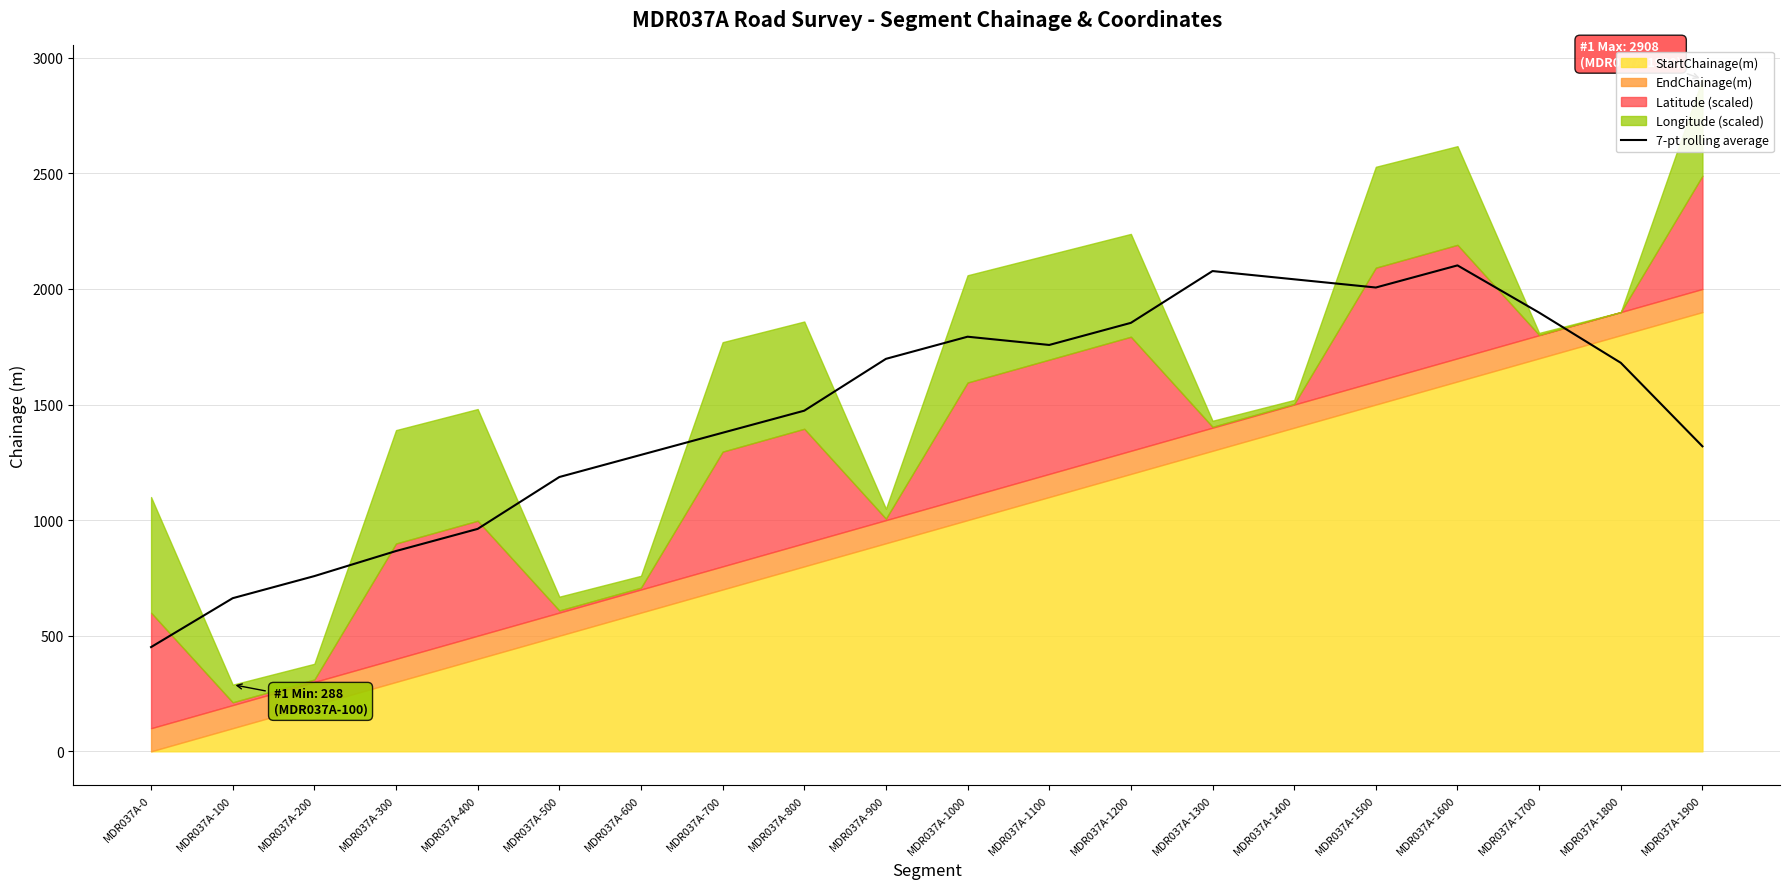

What is the value of the 19th point from the left?

1680.6